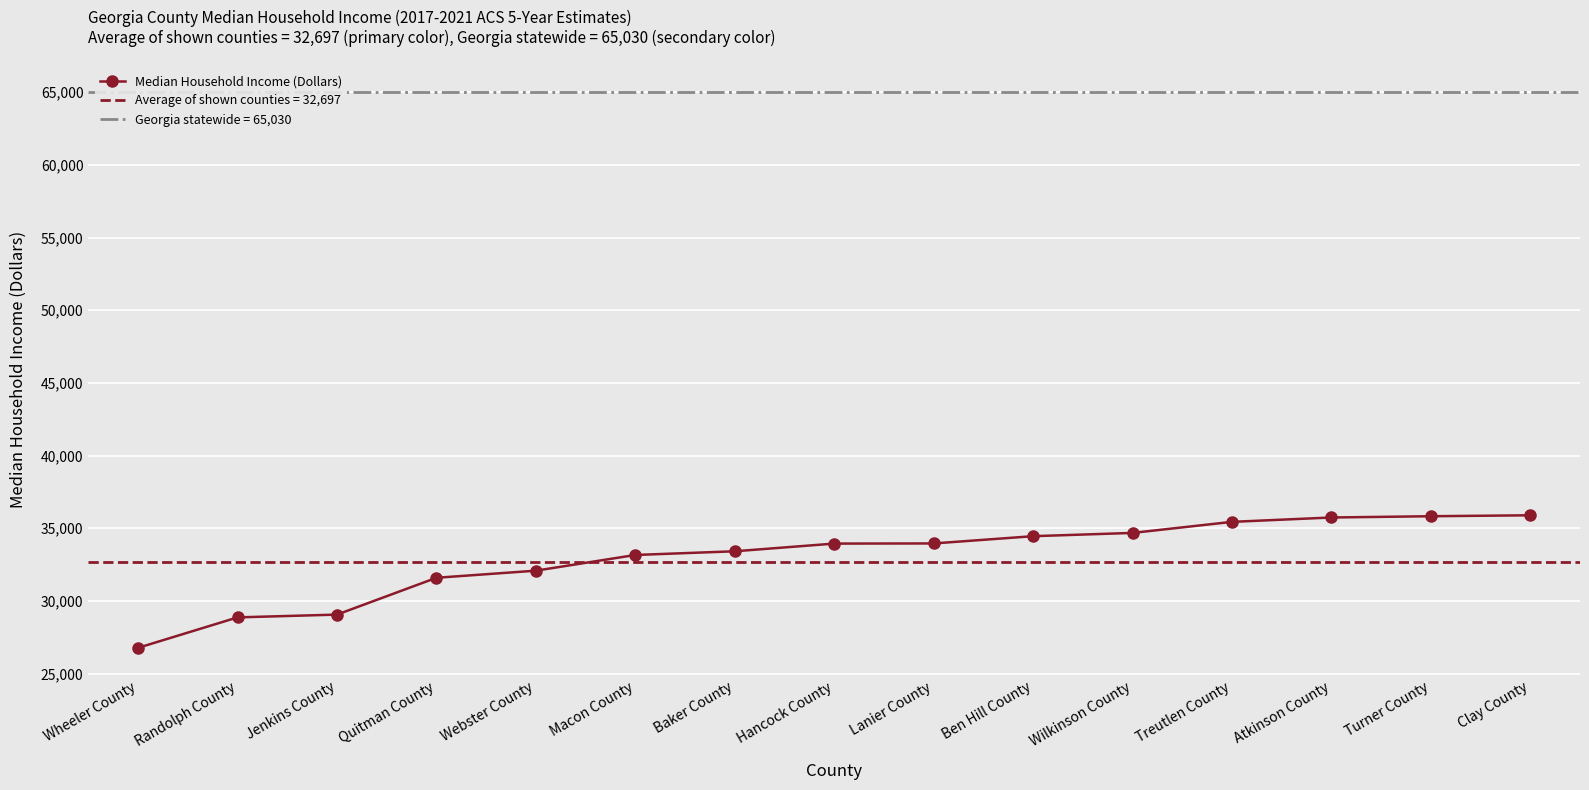

How many values are below 33946?

7